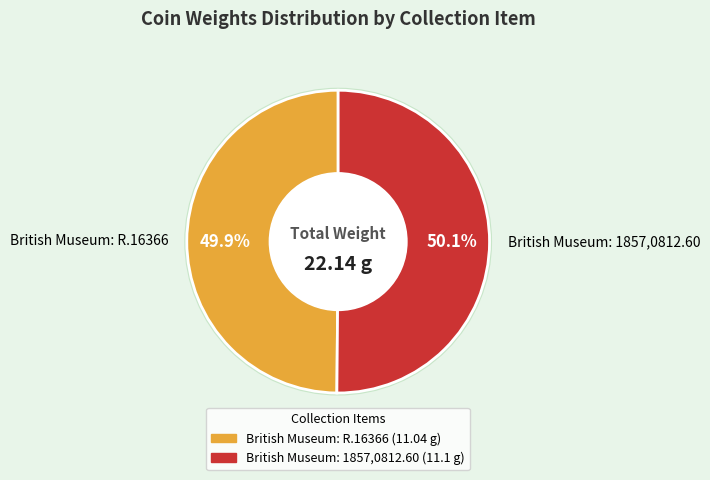

What is the ratio of the value at British Museum: 1857,0812.60 to the value at British Museum: R.16366?

1.0